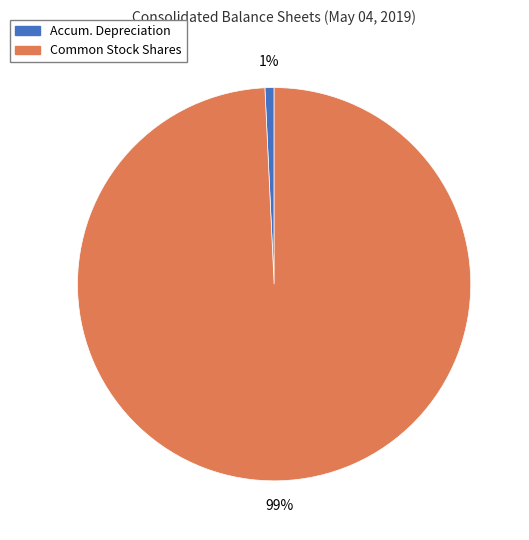

Is there any slice that represents more than half of the pie?

Yes